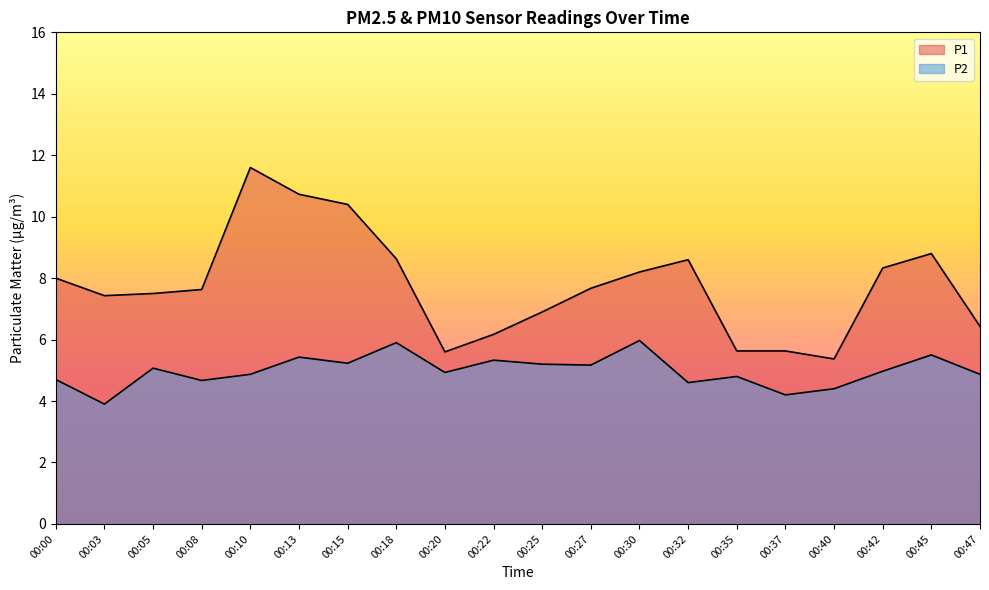

How many lines are shown in the chart?

2